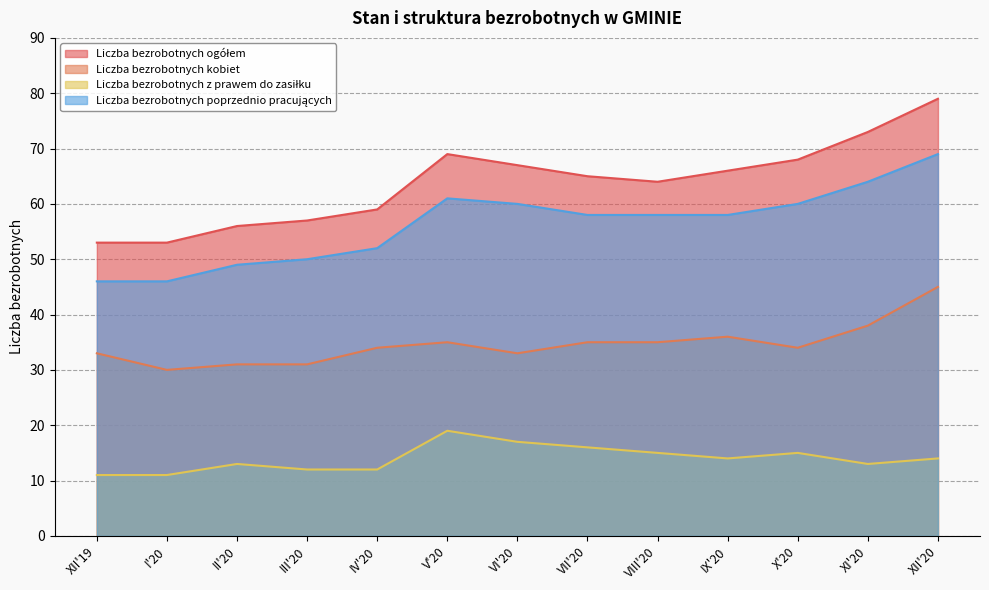

List the series in order of their peak value, lowest first.

Liczba bezrobotnych z prawem do zasiłku, Liczba bezrobotnych kobiet, Liczba bezrobotnych poprzednio pracujących, Liczba bezrobotnych ogółem